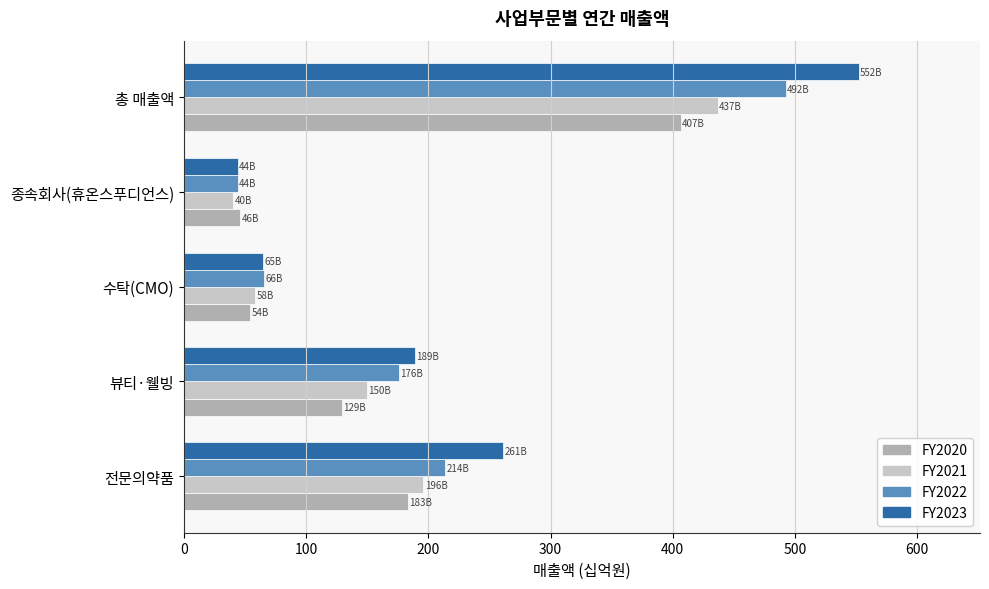

What are all the series names shown in the legend?

FY2020, FY2021, FY2022, FY2023